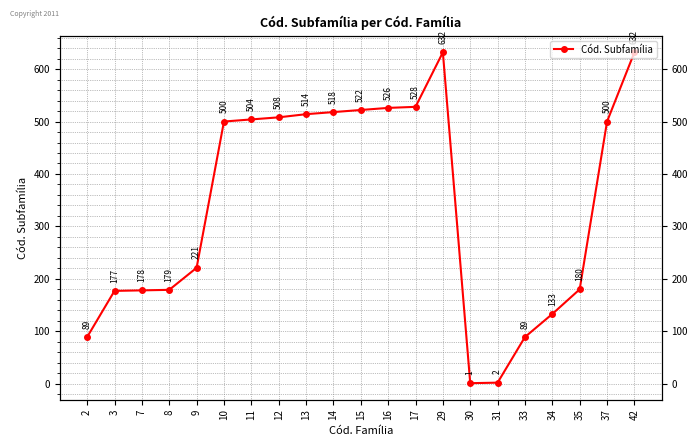

List the labels in order of value, largest first.

29, 42, 17, 16, 15, 14, 13, 12, 11, 10, 37, 9, 35, 8, 7, 3, 34, 2, 33, 31, 30